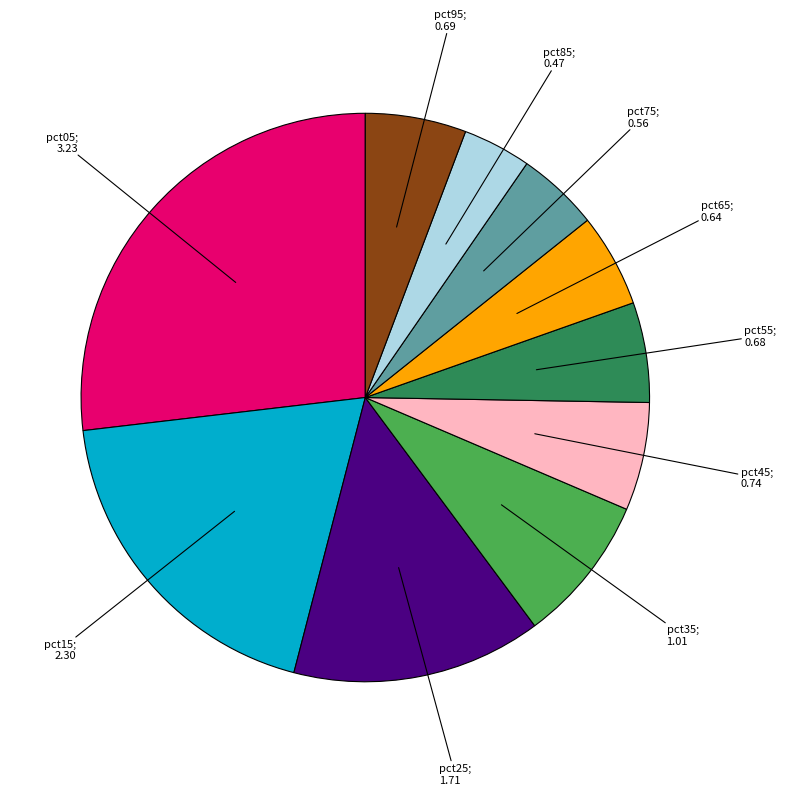

Is there a majority slice in this chart?

No